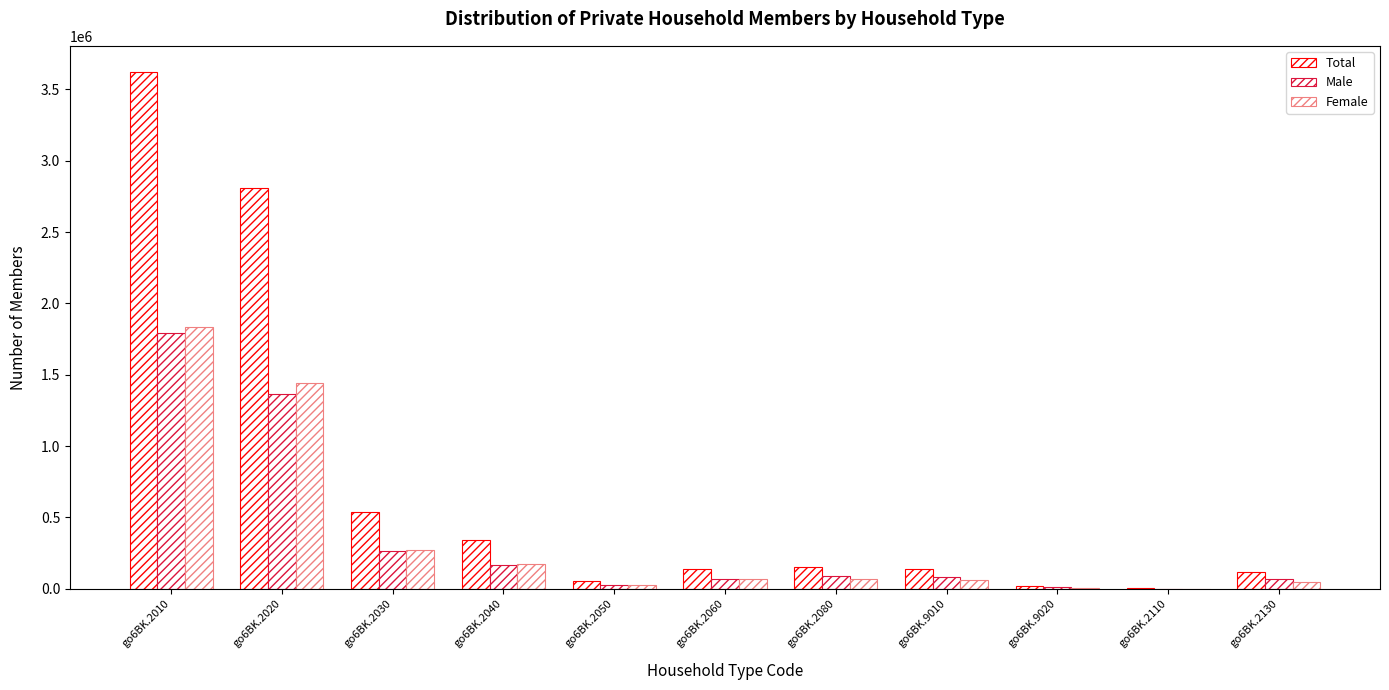

At how many categories does at least one series exceed 2748459?

2